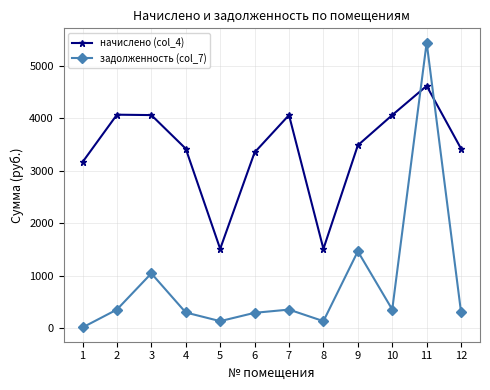

What is the total value across all series at 6?

3639.7